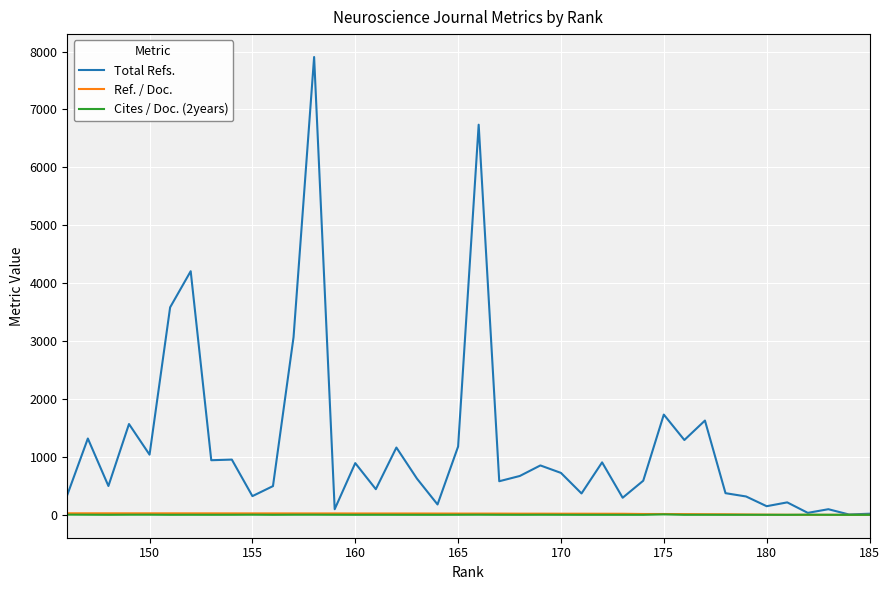

Which series has the largest total across all categories?

Total Refs.